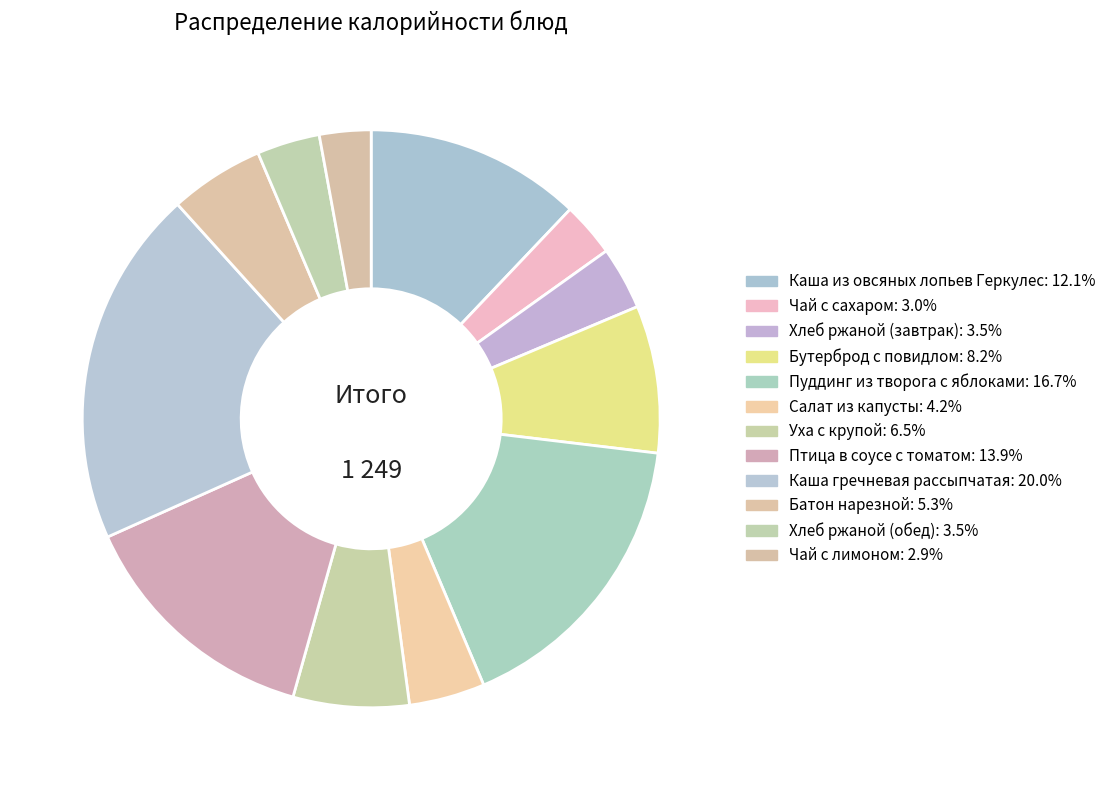

What is the smallest slice in the pie chart?

Чай с лимоном